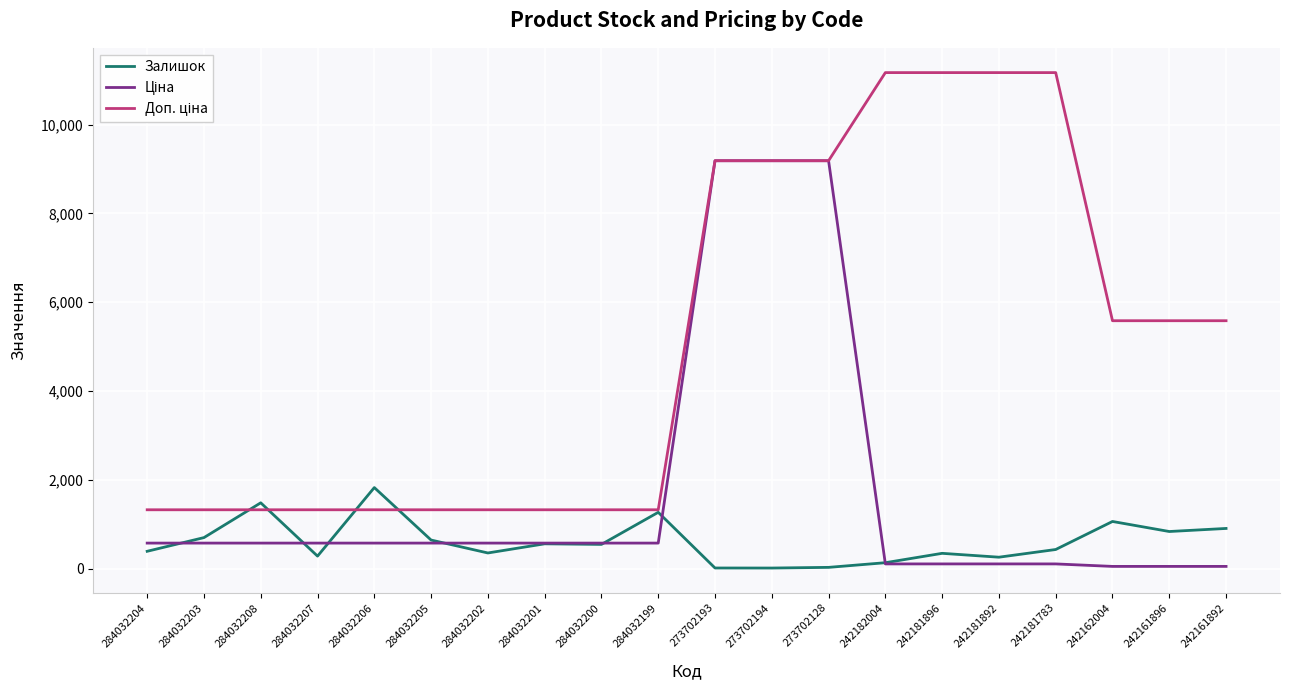

What is the spread (max minus min) of values at 284032199?

749.9